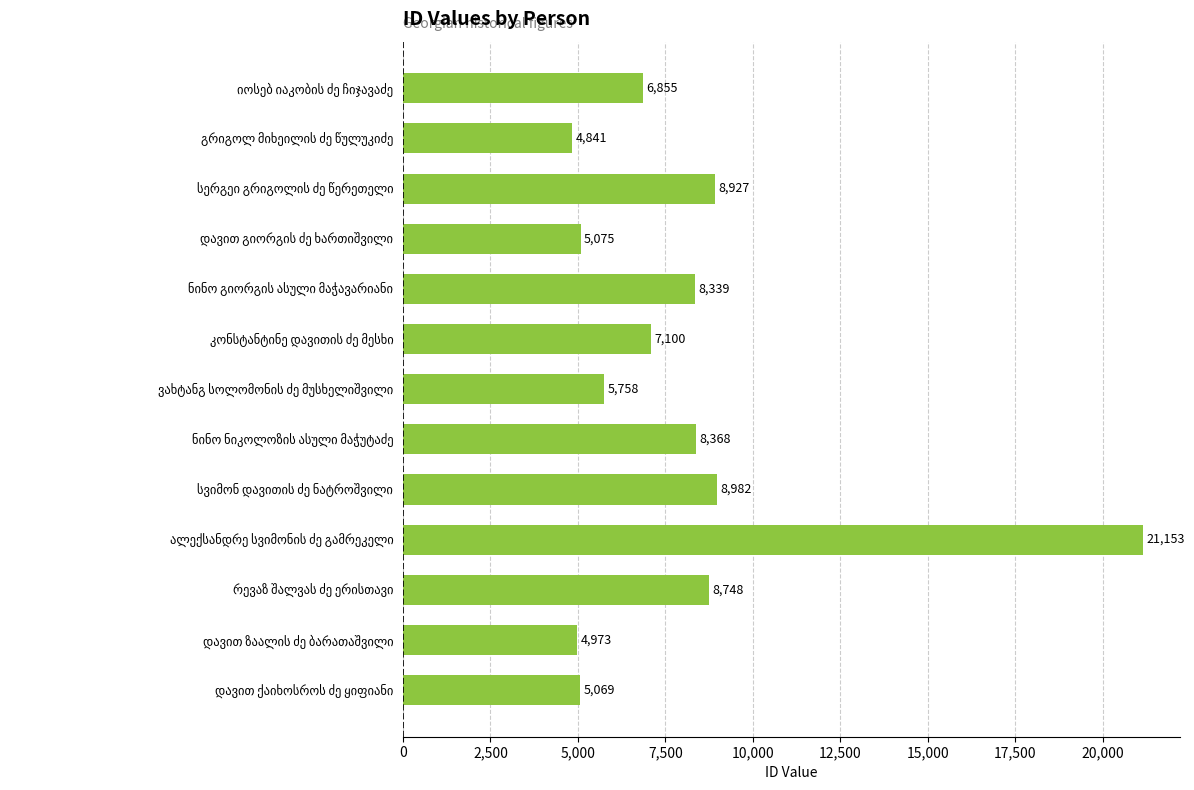

What is the greatest value displayed?

21153